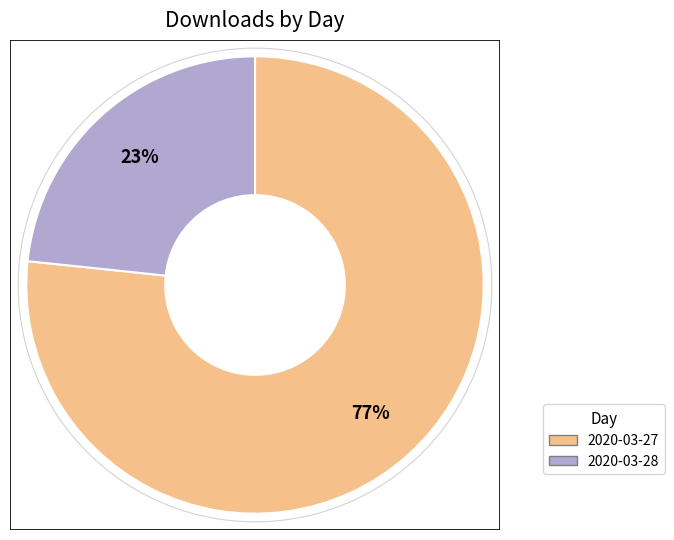

Approximately how many times larger is the value at 2020-03-28 compared to 2020-03-27?

0.3